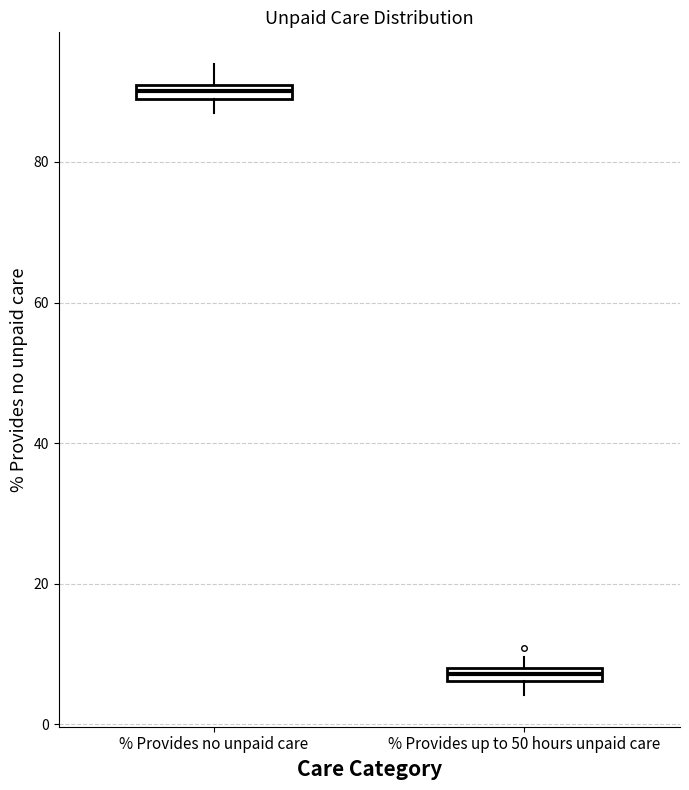

Which box has the lowest median line?

% Provides up to 50 hours unpaid care